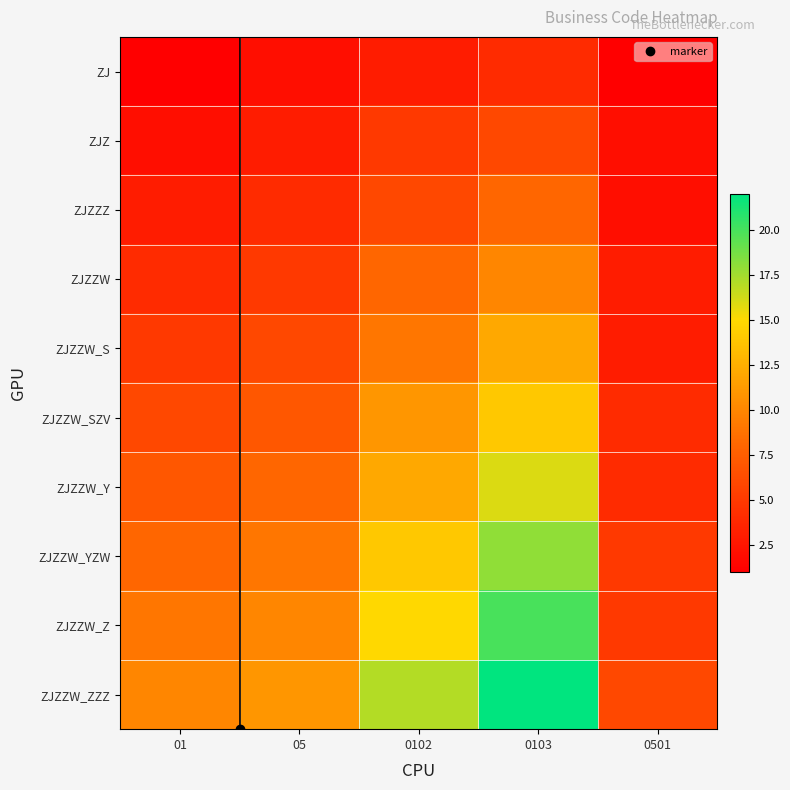

Which series has the largest total across all categories?

ZJZZW_ZZZ